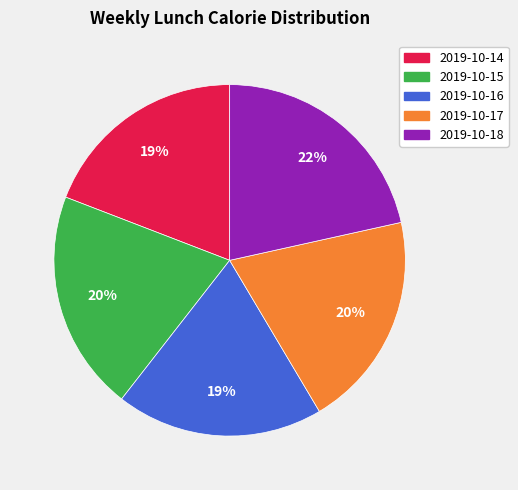

To the nearest percent, what is the average slice percentage?

20%